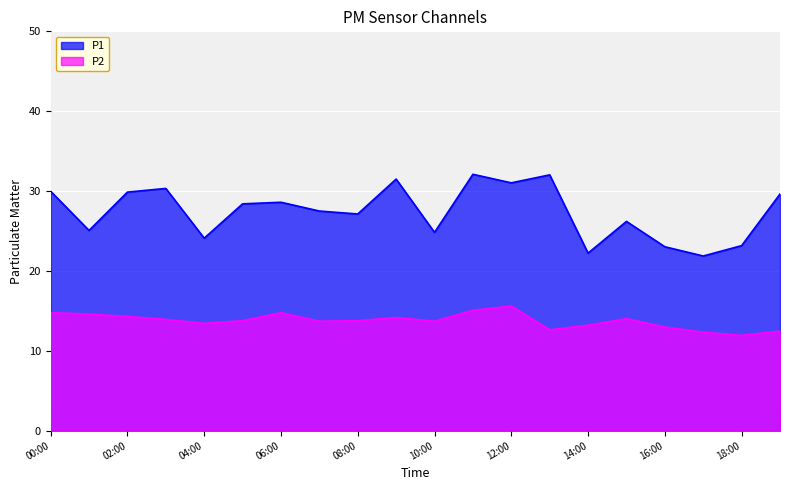

Rank the series at 11:00 from lowest to highest value.

P2, P1